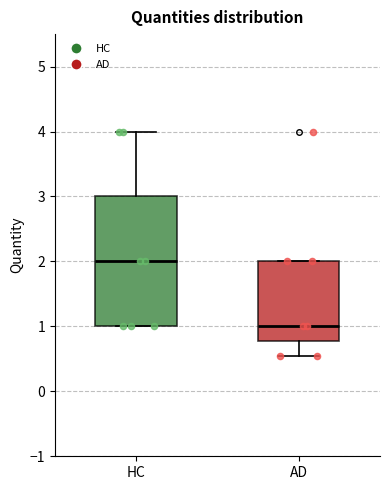

Reading left to right, read every box against the y-axis: the position of its median line, the range the box covers, and the ends of its whiskers. The values are not printed on the chart, so give them approximately, as read against the axis.

HC: median 2.0, box 1.0 to 3.0, whiskers 1.0 to 4.0
AD: median 1.0, box 0.8 to 2.0, whiskers 0.6 to 2.0